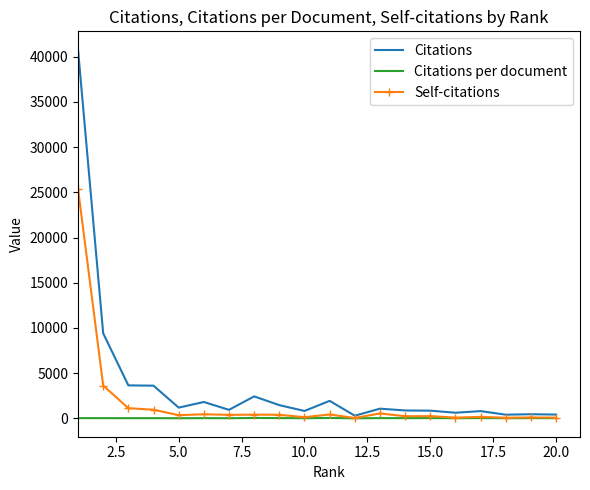

List the series in order of their peak value, highest first.

Citations, Self-citations, Citations per document